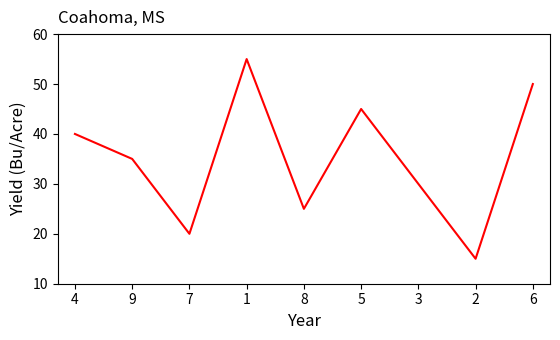

What is the greatest value displayed?

55